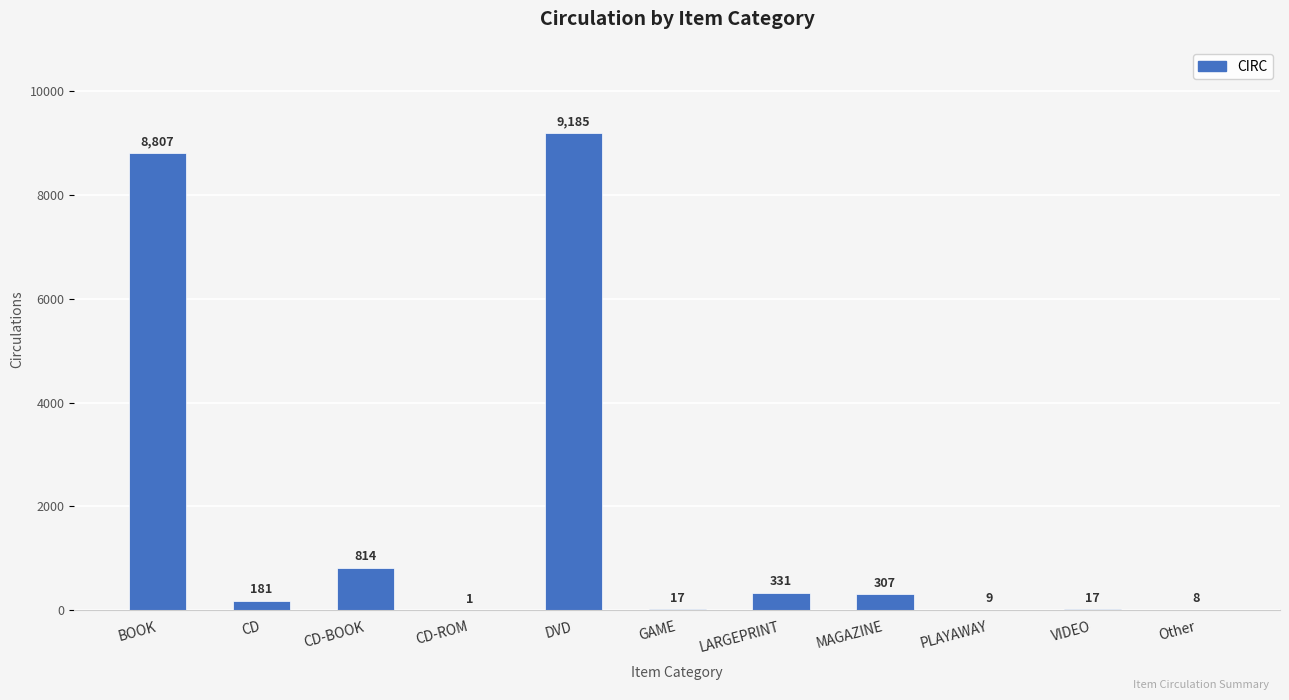

Is it true that the value at DVD is 4875?

False